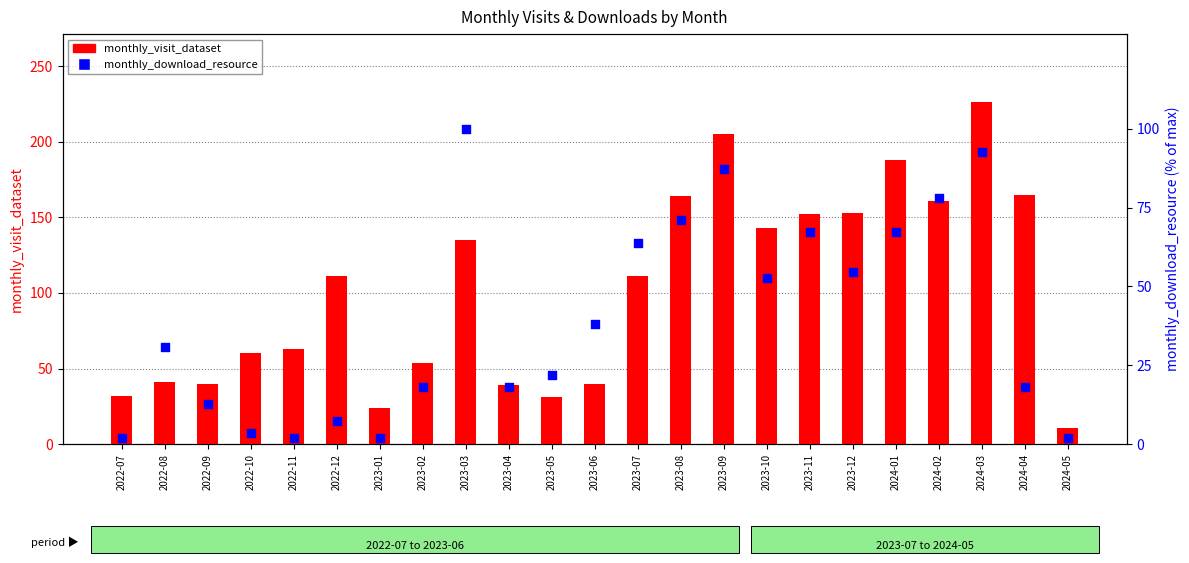

Which series has the largest Y range (max minus min)?

monthly_visit_dataset